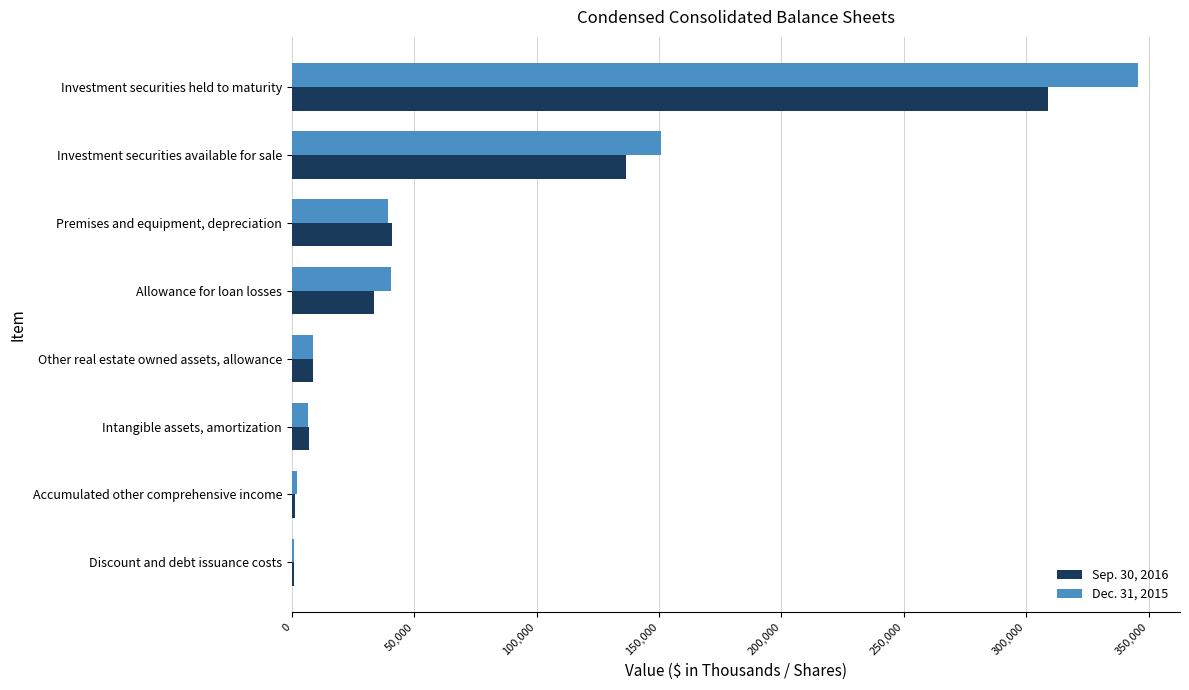

How many data points does each series have?

8